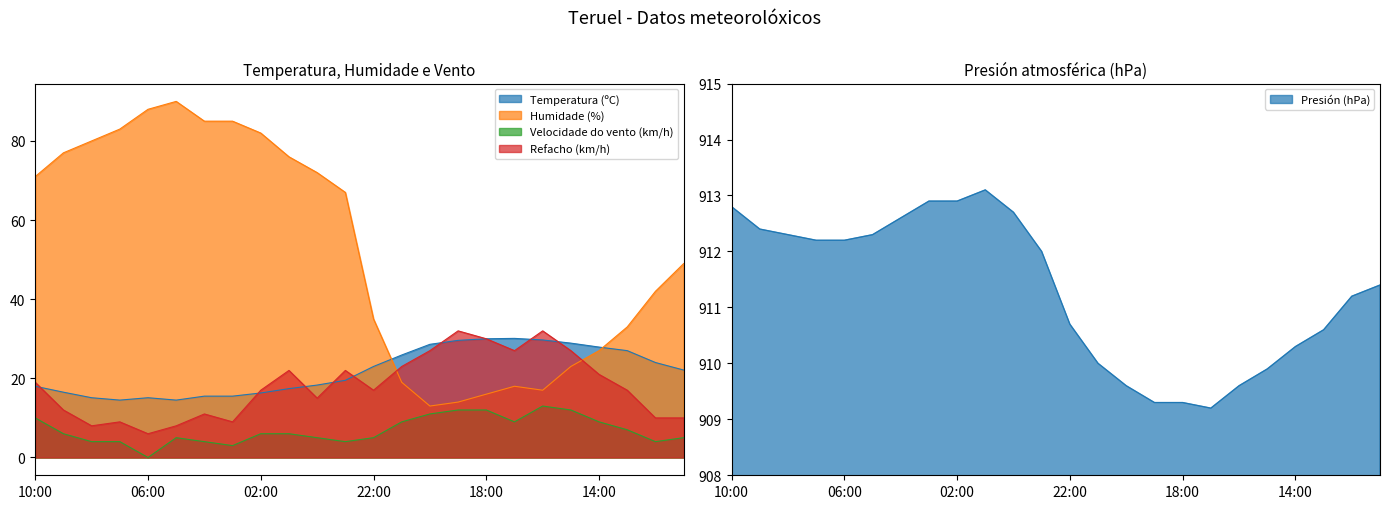

What is the spread (max minus min) of values at 18:00?

897.3